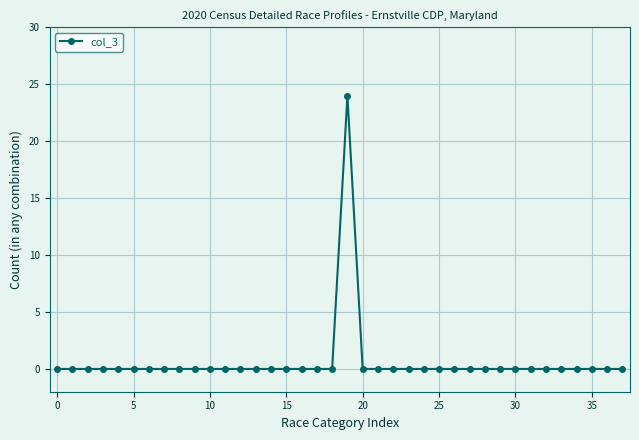

What is the difference between the maximum and minimum values?

24